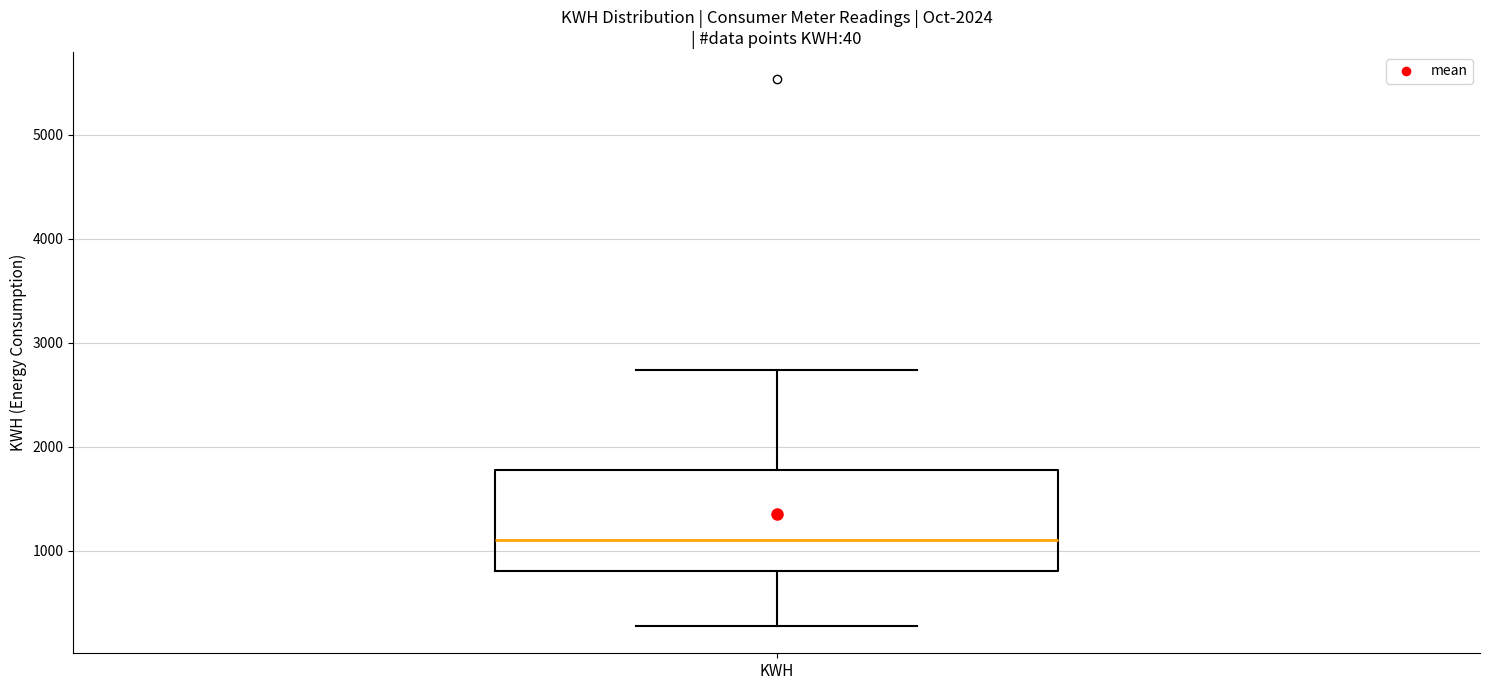

Transcribe this box plot: give where the median line is, the range the box spans, and where the two whiskers end, as read against the y-axis. The values are not printed on the chart, so give them approximately, as read against the axis.

median 1100, box 800 to 1800, whiskers 300 to 2700